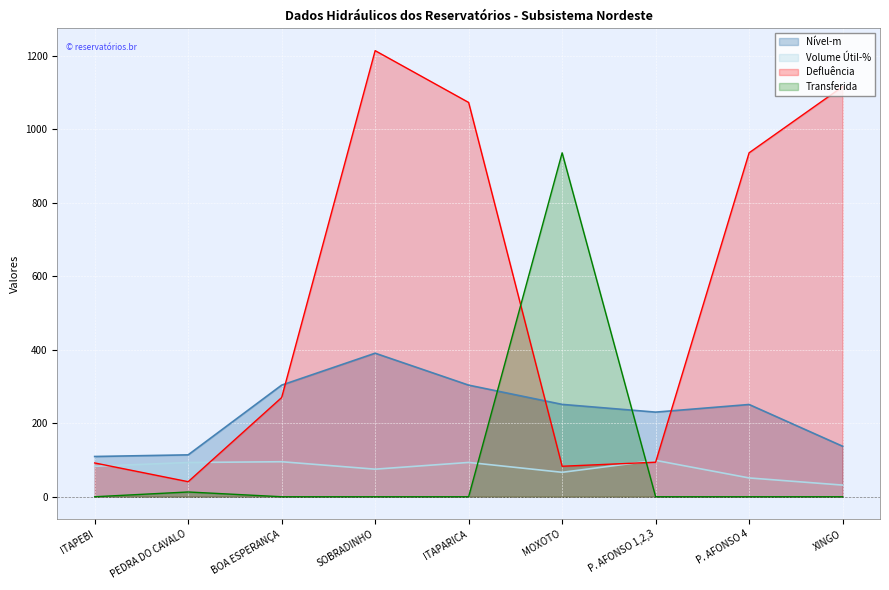

What is the average value of the Transferida series?

105.4